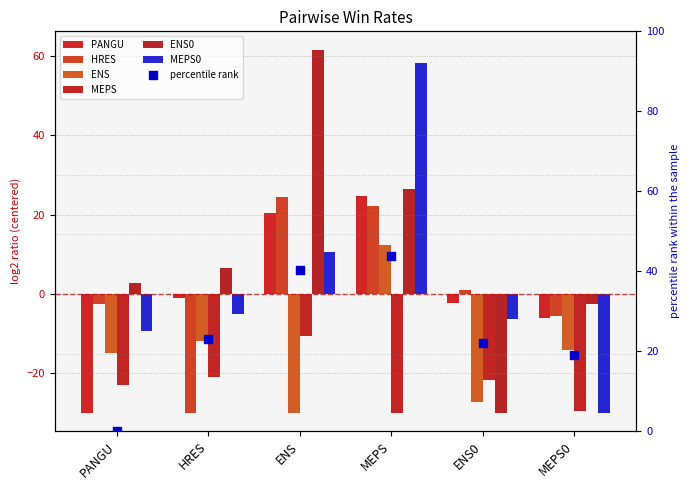

What is the total value across all series at PANGU?

-76.9